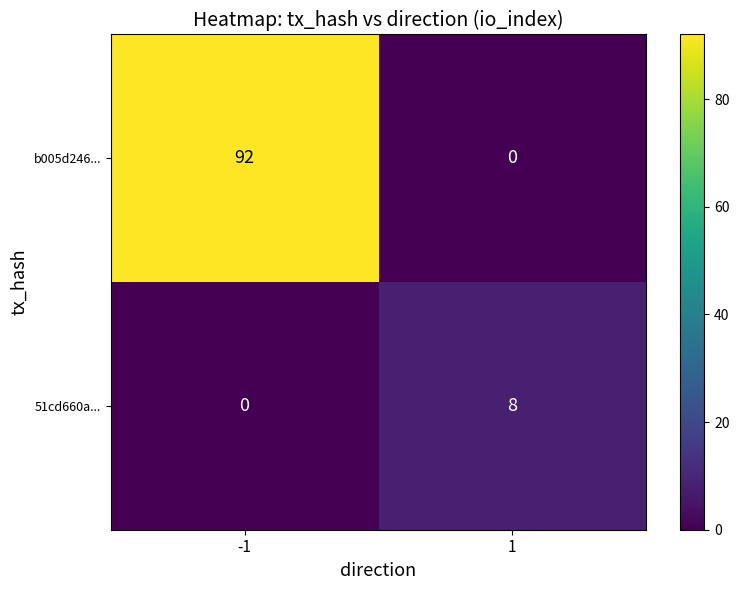

At how many categories does at least one series exceed 23?

1